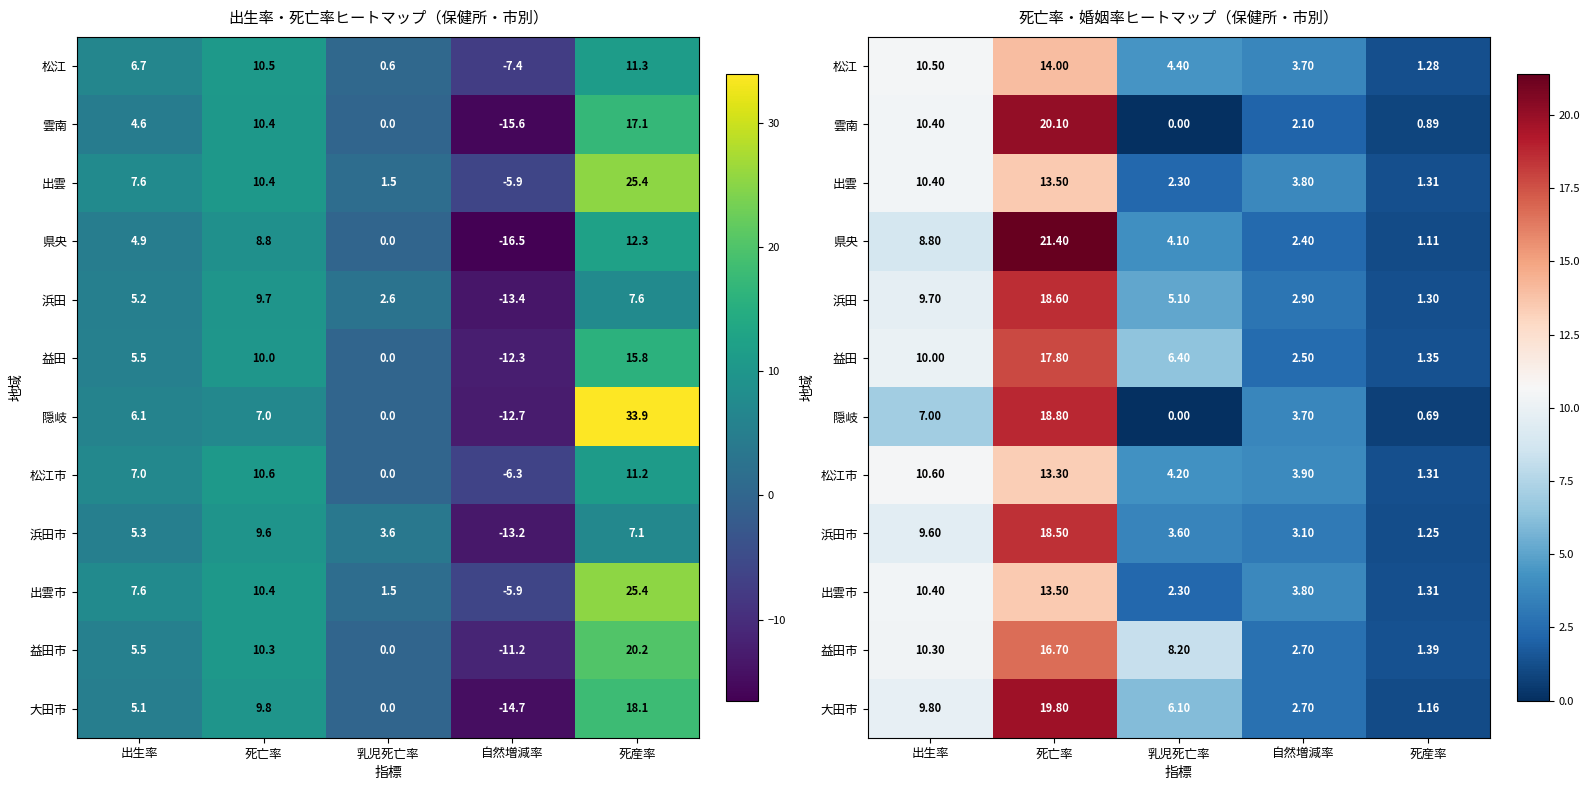

What is the difference between the highest and lowest values at 乳児死亡率?

8.2